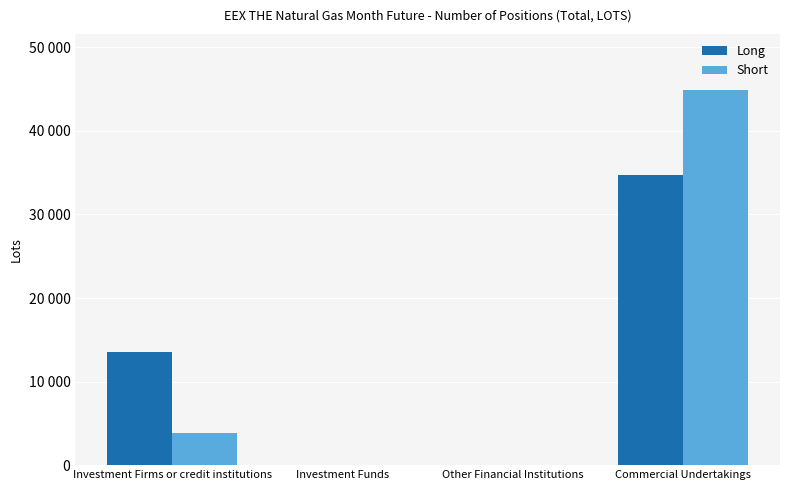

What is the label of the 2nd bar from the right?

Other Financial Institutions